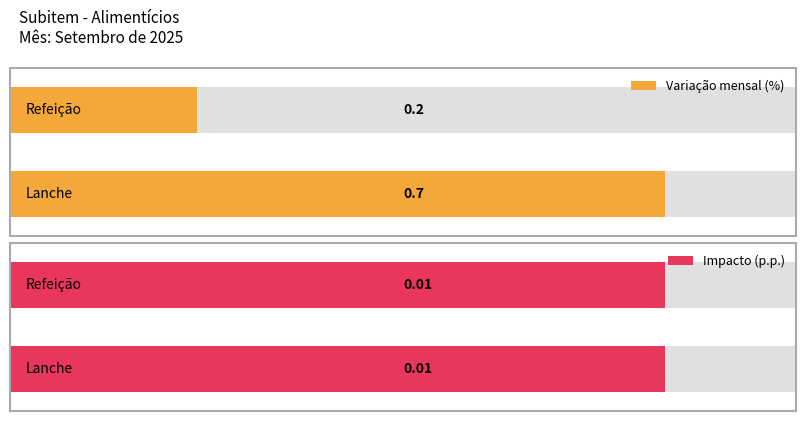

Is the value of Impacto (p.p.) at Refeição greater than the value of Variação mensal (%) at Lanche?

No